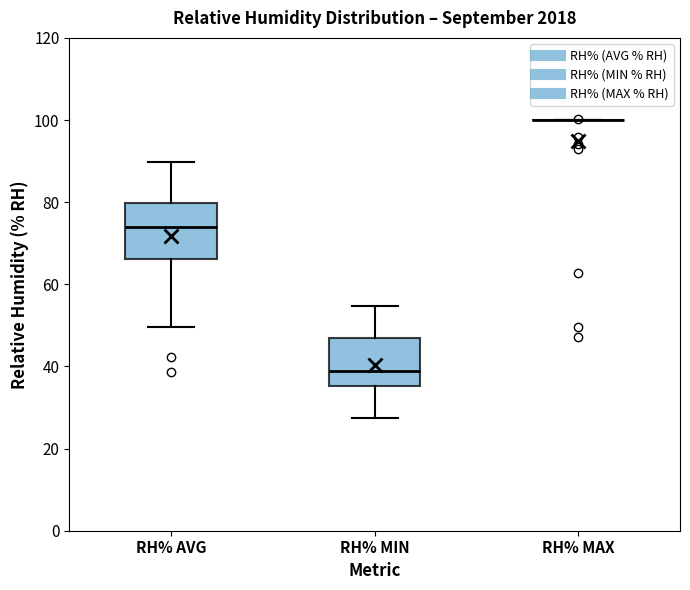

Reading left to right, transcribe this box plot: for each box, give where its median line is, the range the box spans, and where its two whiskers end, as read against the y-axis. The values are not printed on the chart, so give them approximately, as read against the axis.

RH% AVG: median 74, box 66 to 80, whiskers 50 to 90
RH% MIN: median 38, box 36 to 48, whiskers 28 to 54
RH% MAX: box collapsed to a line at 100, whiskers 100 to 100